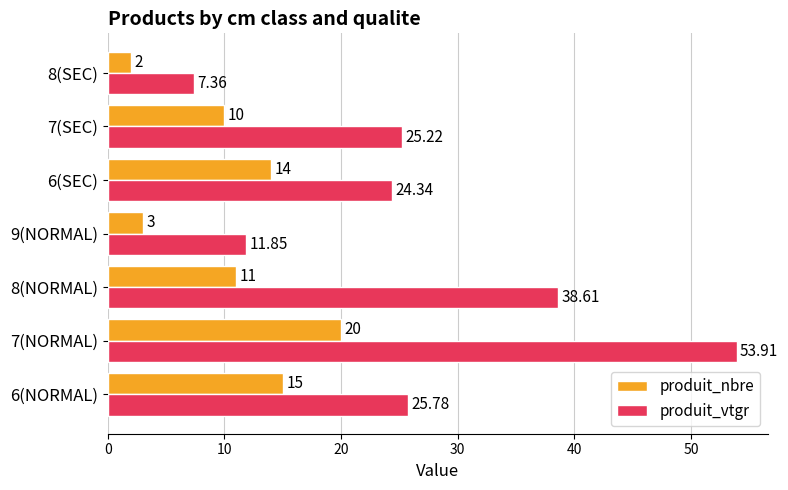

List the series in order of their overall mean, highest first.

produit_vtgr, produit_nbre